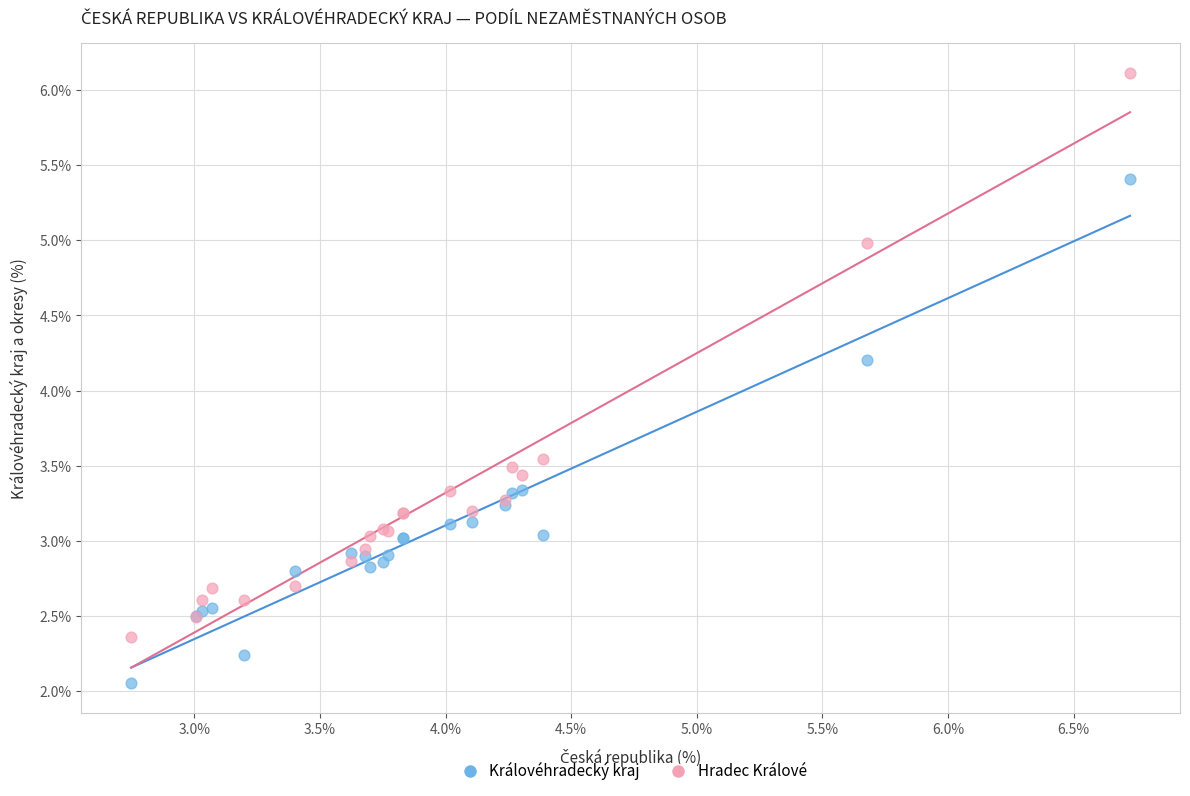

Which series has the widest spread of Y values?

Hradec Králové